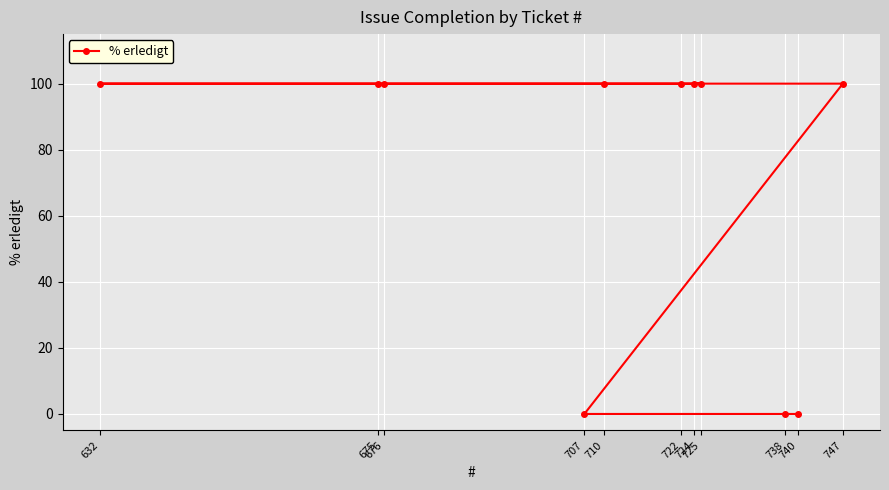

How many series are shown in this chart?

1